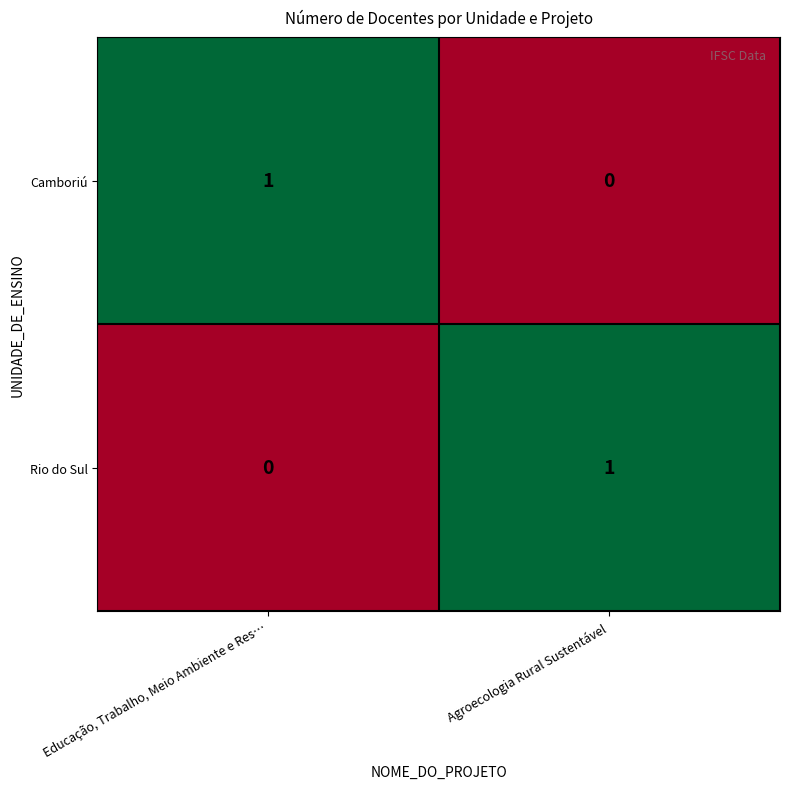

Reading left to right, list all the values displayed in this chart.

Camboriú: Educação, Trabalho, Meio Ambiente e Res…=1	Agroecologia Rural Sustentável=0
Rio do Sul: Educação, Trabalho, Meio Ambiente e Res…=0	Agroecologia Rural Sustentável=1